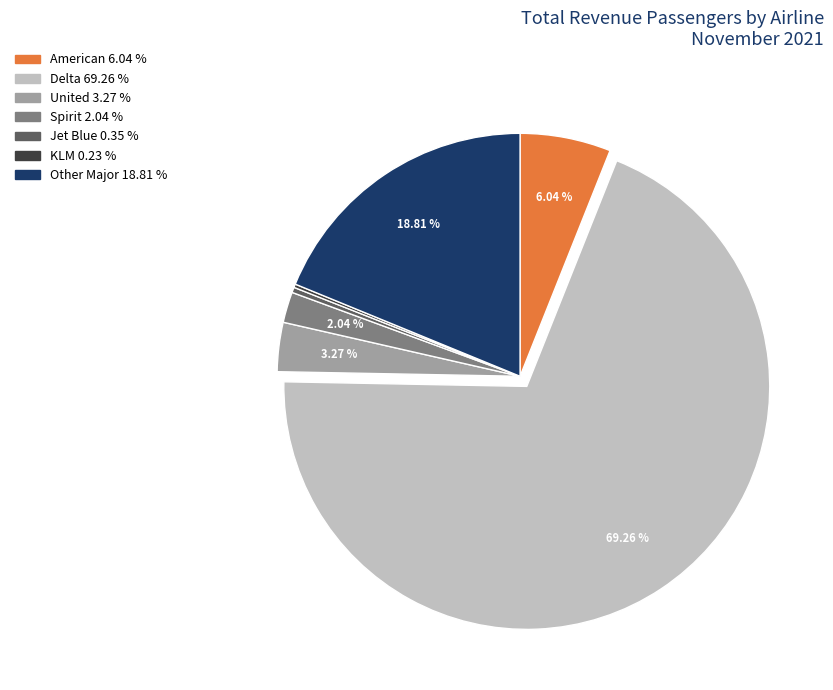

Which has a higher value, Jet Blue or Spirit?

Spirit